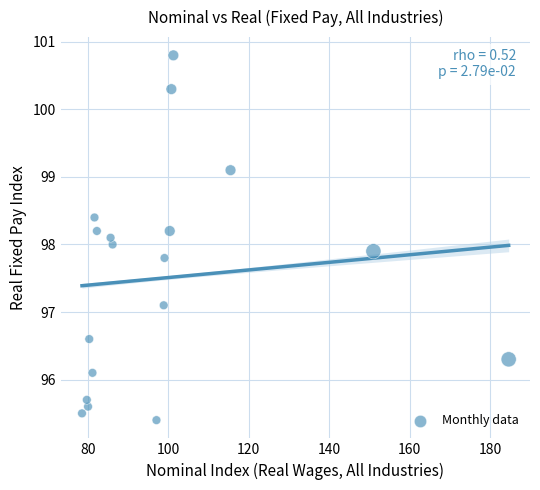

What is the range of X values (max minus min)?

106.0